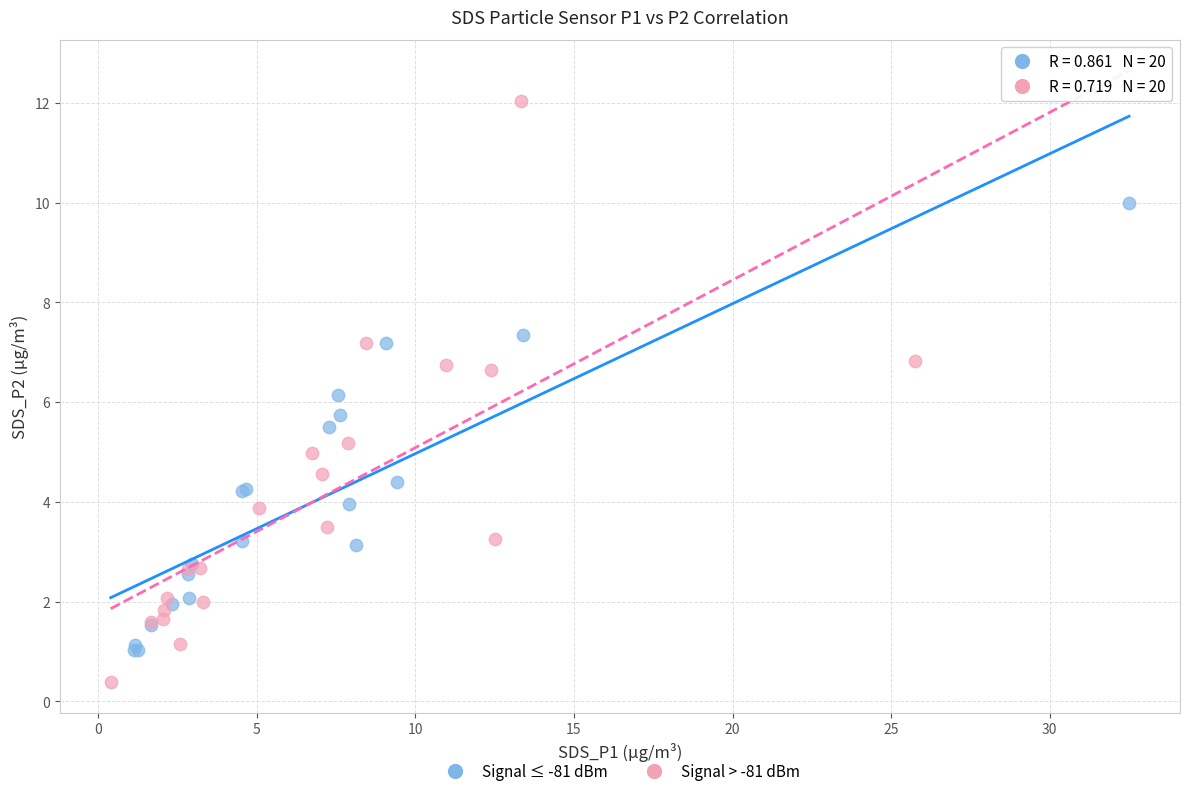

What are all the series names shown in the legend?

Signal ≤ -81 dBm, Signal > -81 dBm